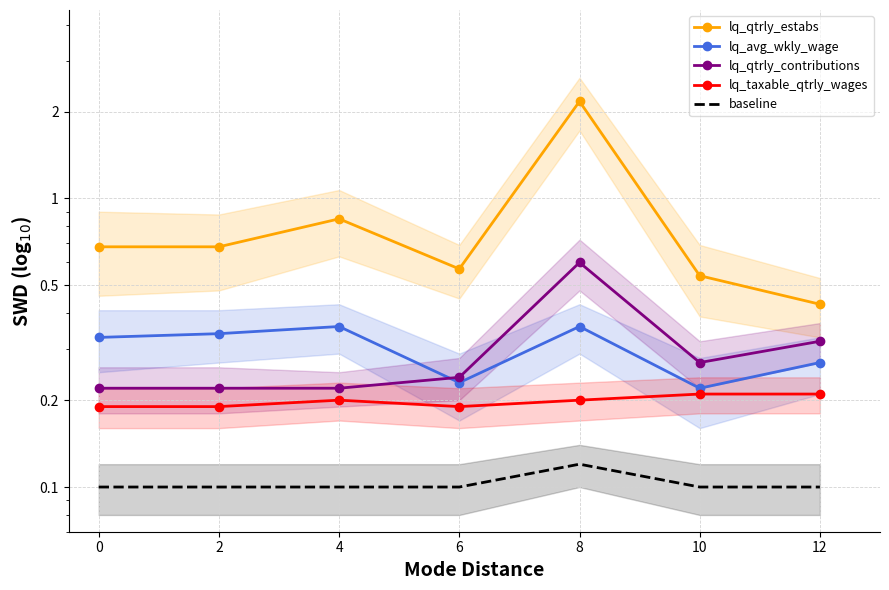

The lq_qtrly_estabs series shows 1.2 at 4. True or false?

False